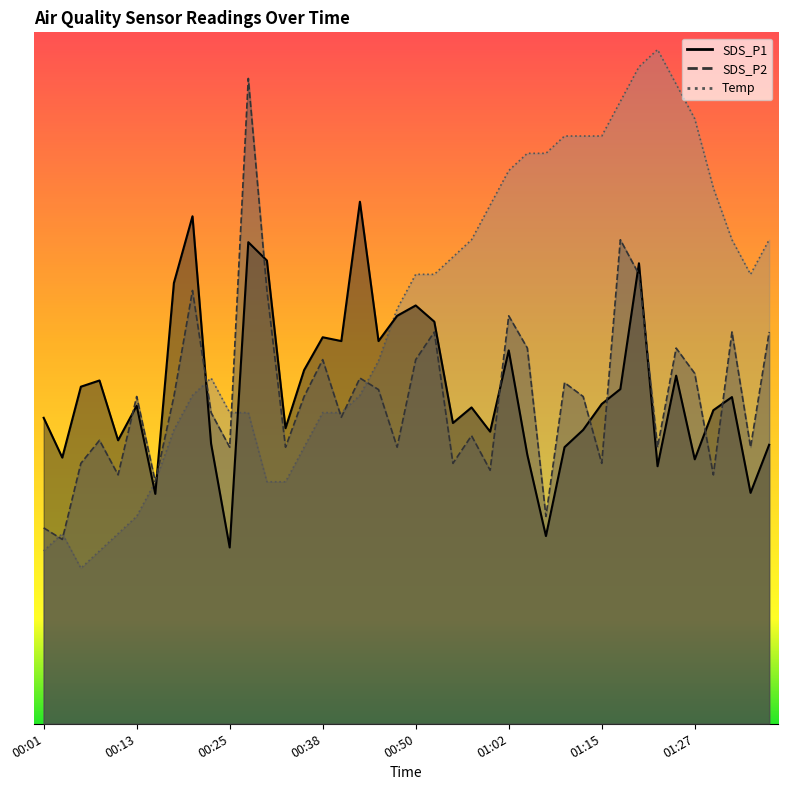

The value of SDS_P1 at 00:10 is 10.2. True or false?

True